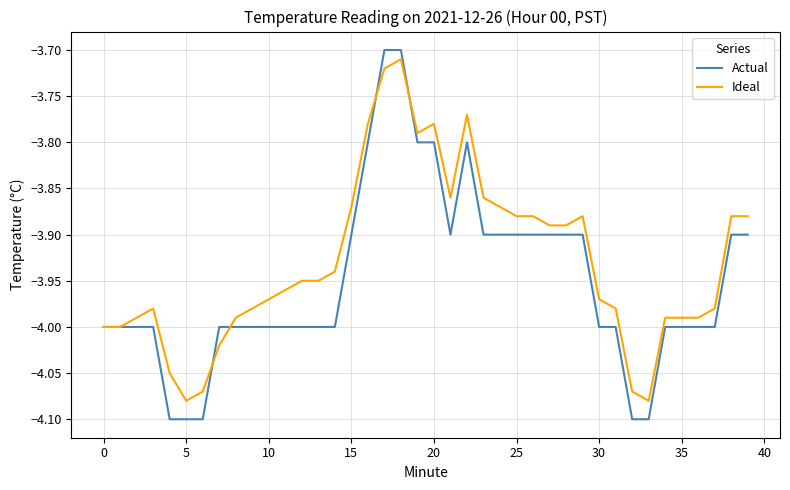

Which series has the widest spread of values?

Actual